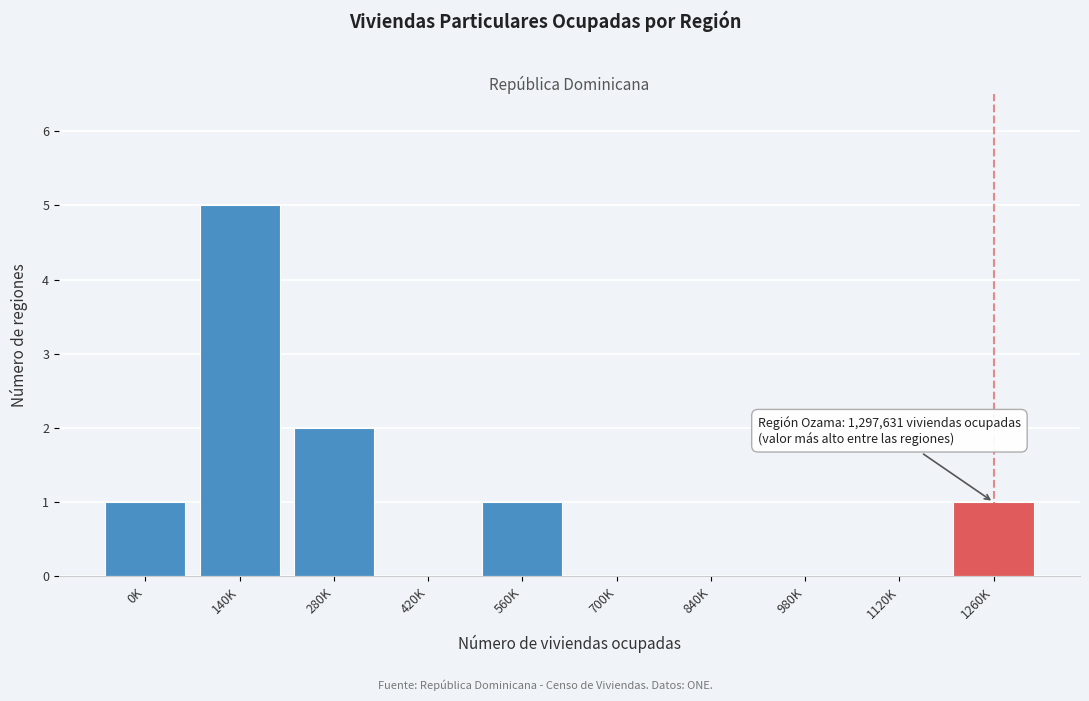

Reading left to right, transcribe all the data shown in this chart.

0K=1	140K=5	280K=2	420K=0	560K=1	700K=0	840K=0	980K=0	1120K=0	1260K=1